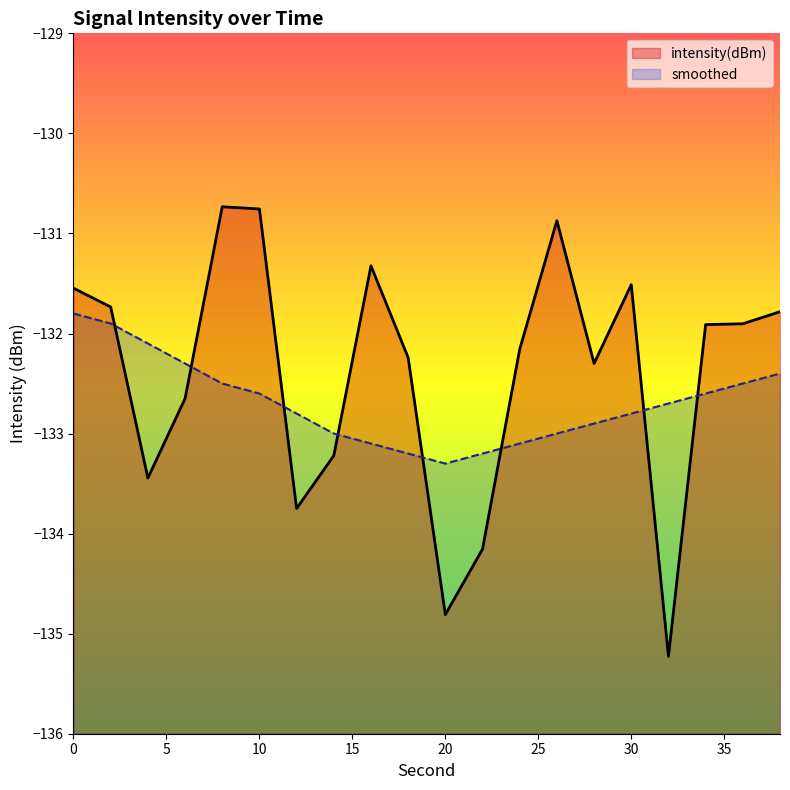

What value does the intensity(dBm) series have at 22?

-134.2